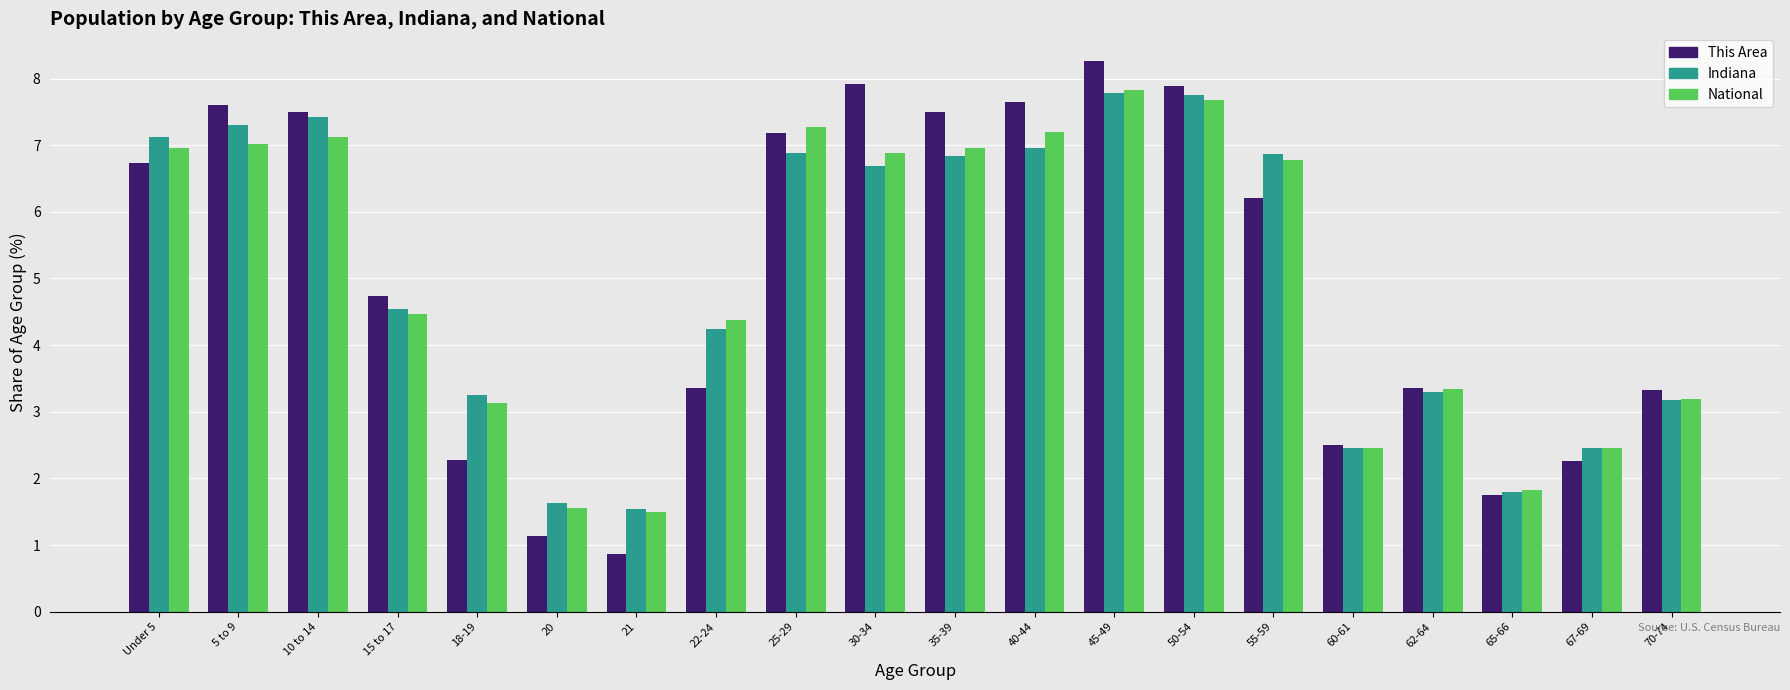

What position from the left is 70-74?

20